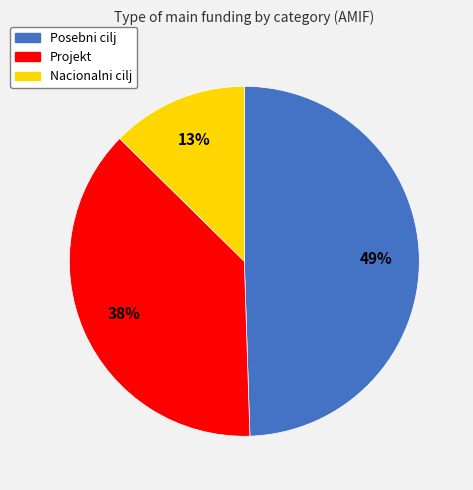

To the nearest percent, what is the average slice percentage?

33%